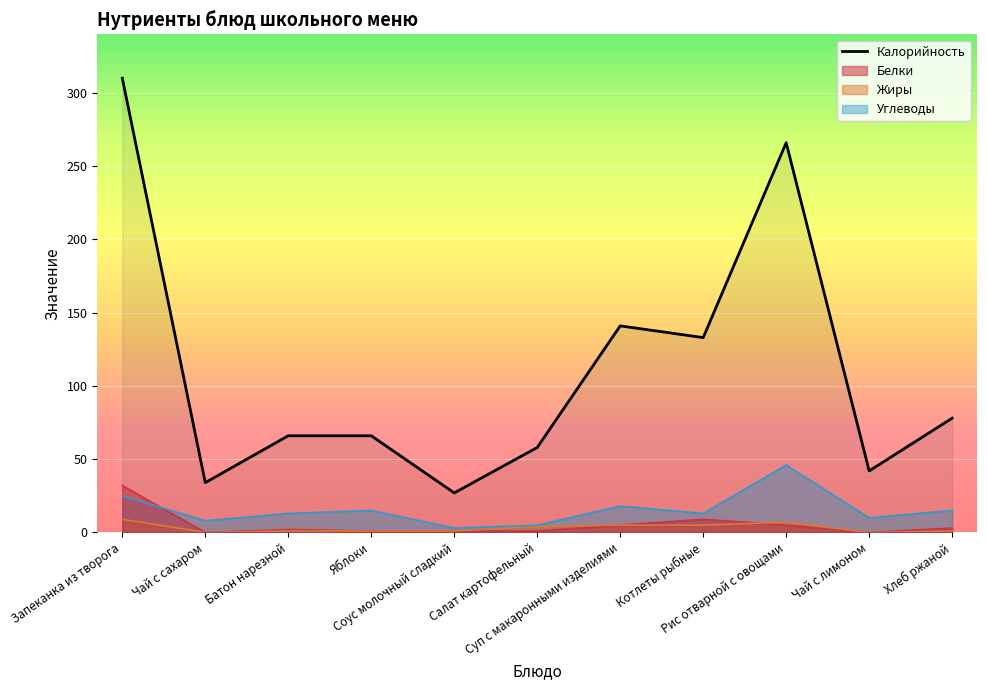

What is the average value?

111